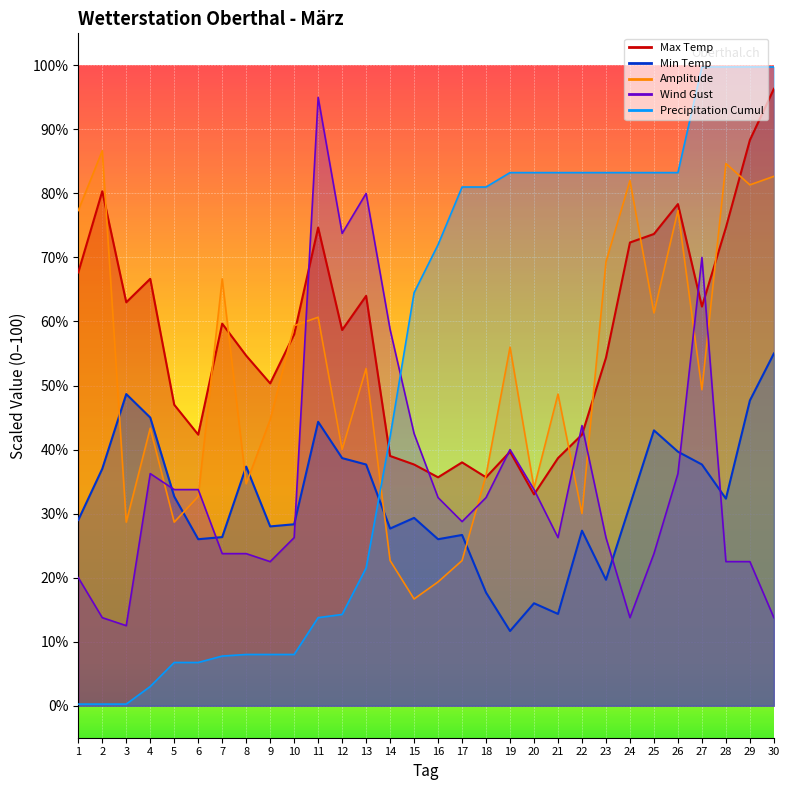

In Min Temp, how many points are lower than both neighbors (excluding endpoints)?

8